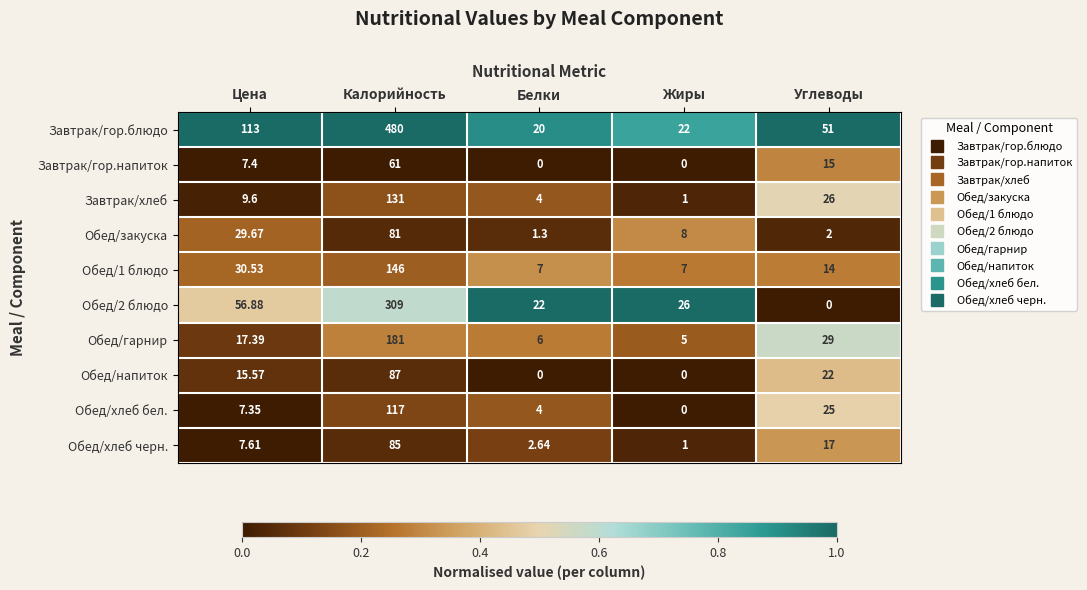

Which series has the largest total across all categories?

Завтрак/гор.блюдо